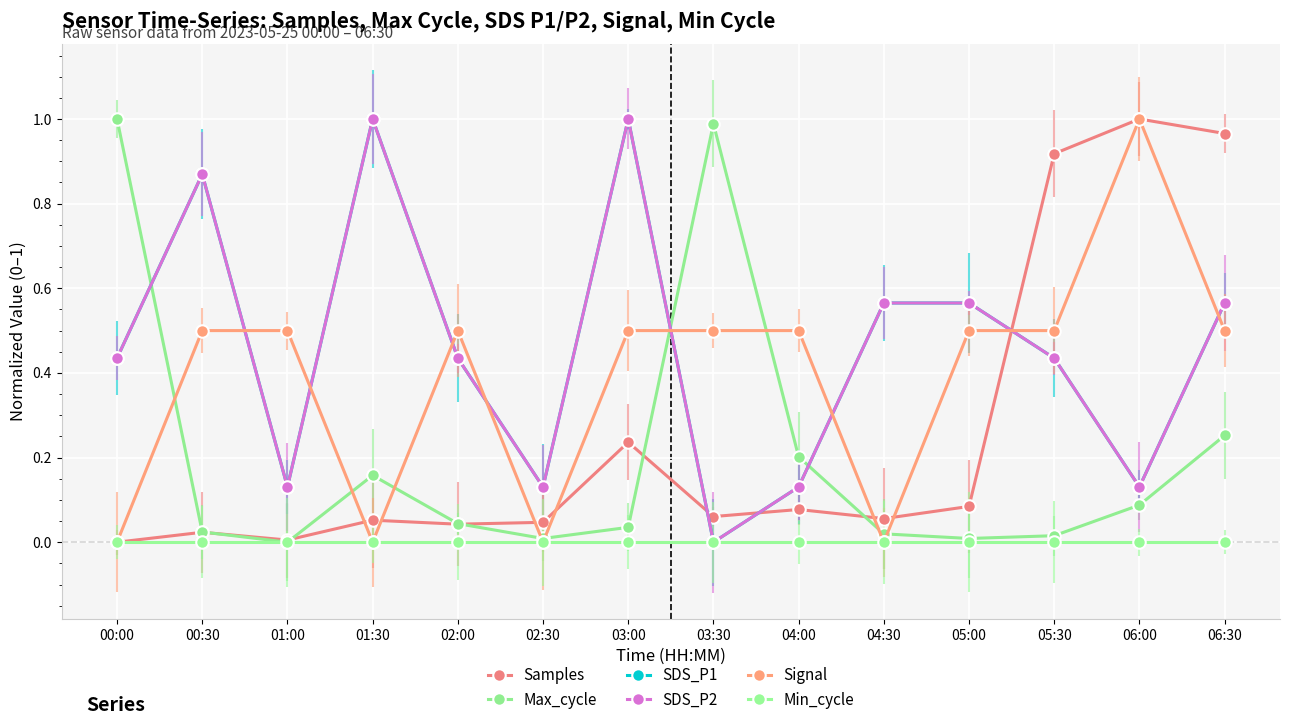

Reading left to right, what are all the values shown in this chart?

Samples: 0.0	0.0	0.0	0.1	0.0	0.0	0.2	0.1	0.1	0.1	0.1	0.9	1.0	1.0
Max_cycle: 1.0	0.0	0.0	0.2	0.0	0.0	0.0	1.0	0.2	0.0	0.0	0.0	0.1	0.3
SDS_P1: 0.4	0.9	0.1	1.0	0.4	0.1	1.0	0.0	0.1	0.6	0.6	0.4	0.1	0.6
SDS_P2: 0.4	0.9	0.1	1.0	0.4	0.1	1.0	0.0	0.1	0.6	0.6	0.4	0.1	0.6
Signal: 0.0	0.5	0.5	0.0	0.5	0.0	0.5	0.5	0.5	0.0	0.5	0.5	1.0	0.5
Min_cycle: 0.0	0.0	0.0	0.0	0.0	0.0	0.0	0.0	0.0	0.0	0.0	0.0	0.0	0.0